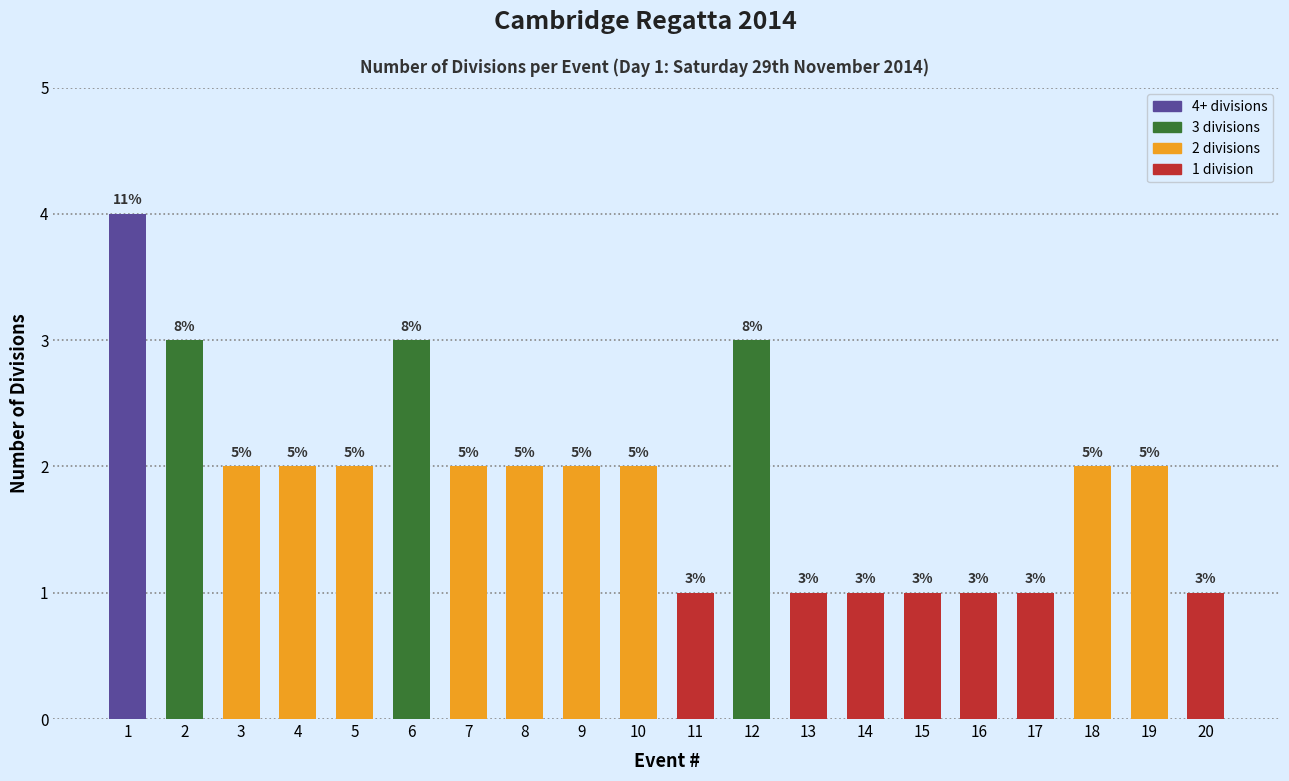

The value at 17 is 0. True or false?

False